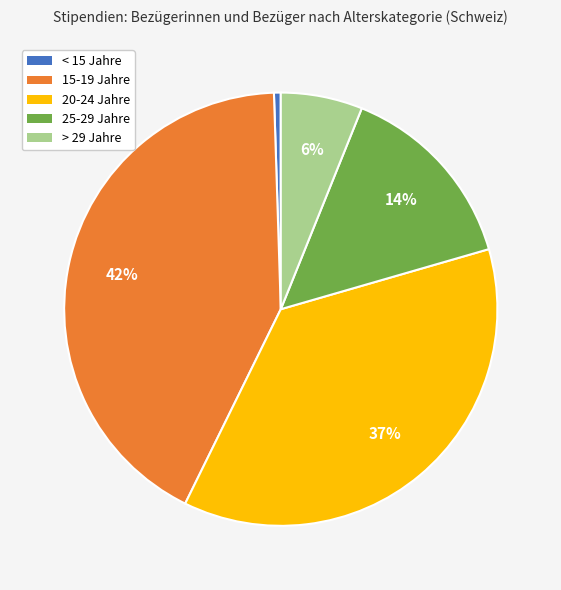

Which slice is the largest?

15-19 Jahre